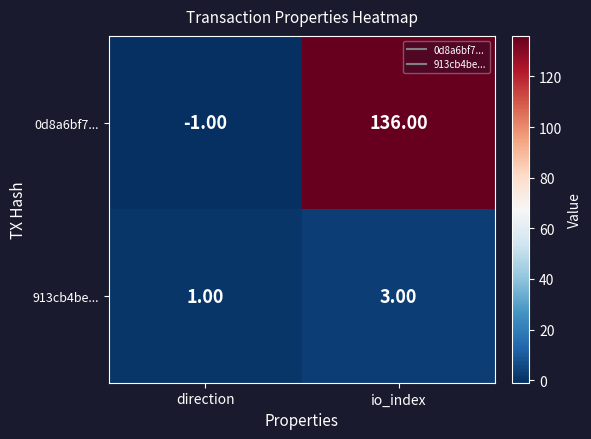

At direction, list the series in order from largest to smallest.

913cb4be..., 0d8a6bf7...